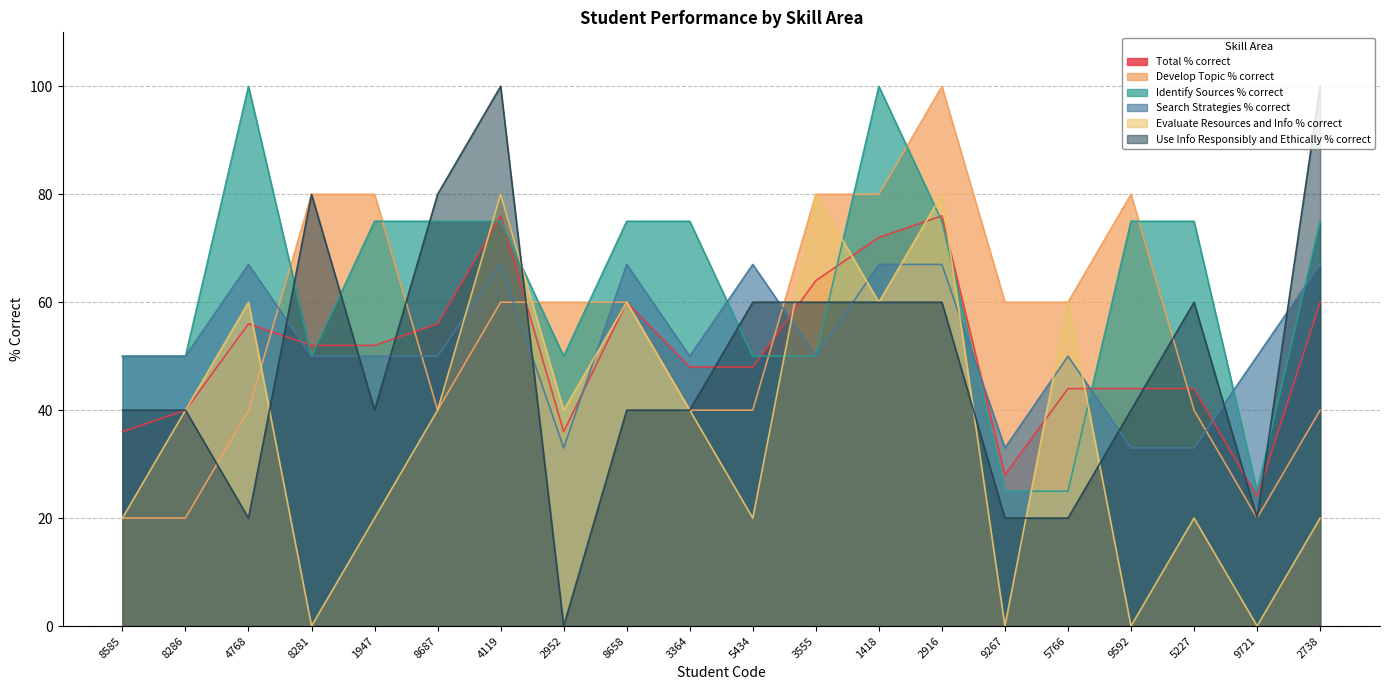

At which category does Use Info Responsibly and Ethically % correct reach its first local valley?

4768